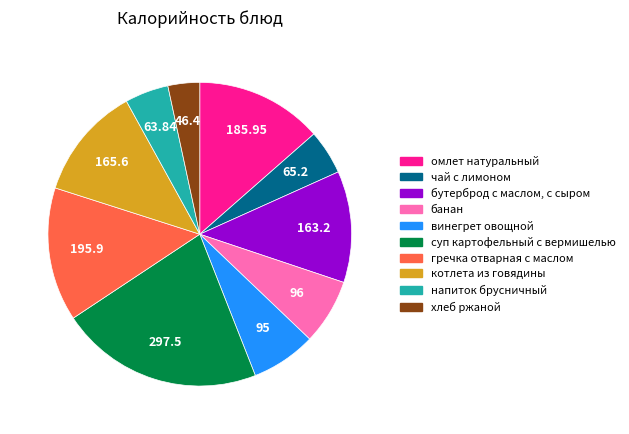

Is напиток брусничный the majority of the pie?

No